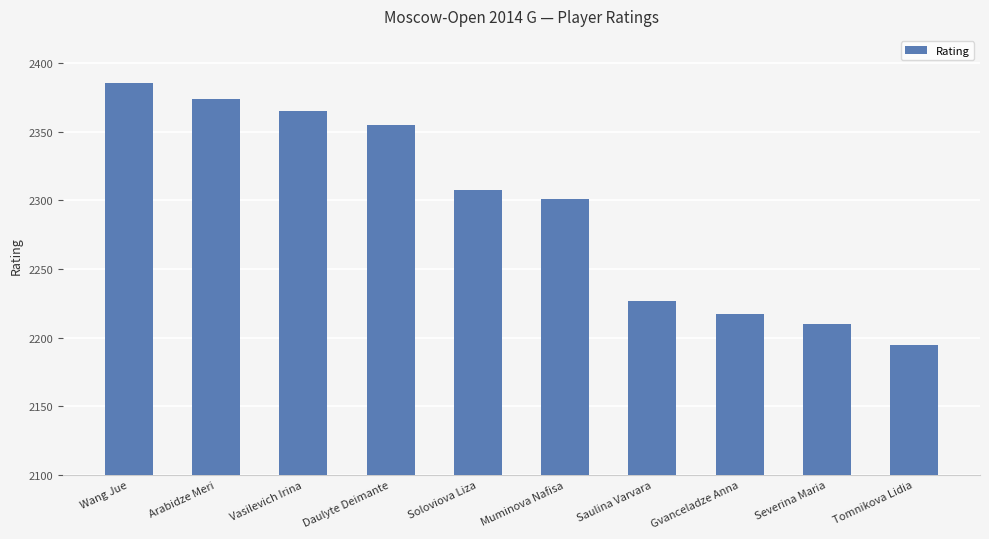

What is the difference between the maximum and minimum values?

191